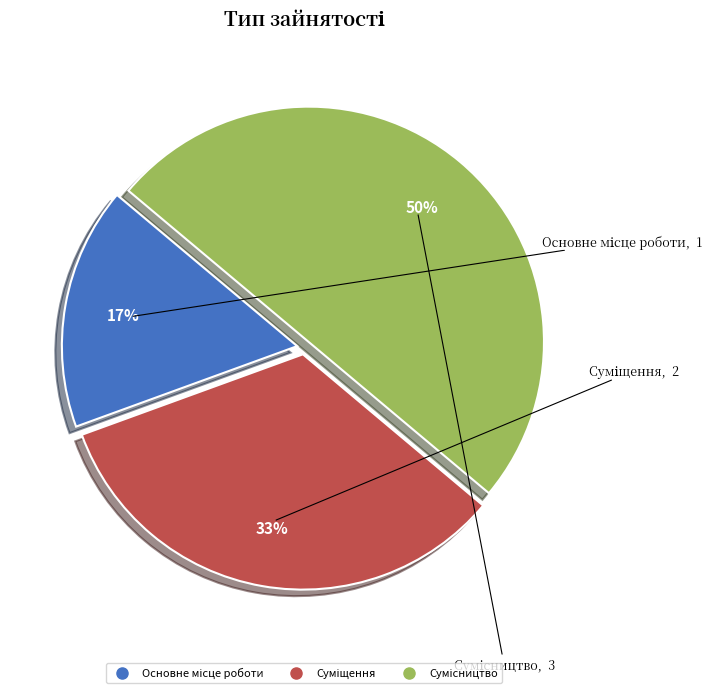

To the nearest percent, what is the difference between the largest and smallest slice percentages?

33%